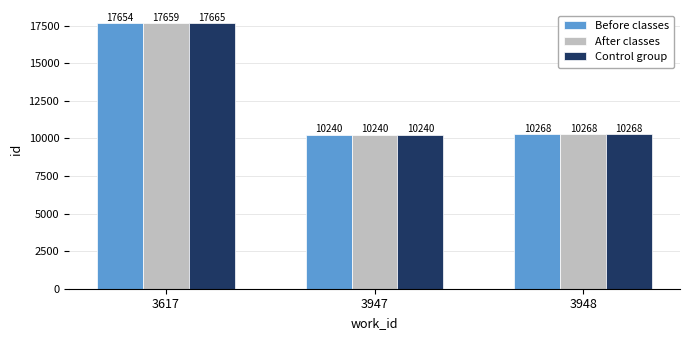

Between 3617 and 3947, which series saw the biggest shift?

Control group